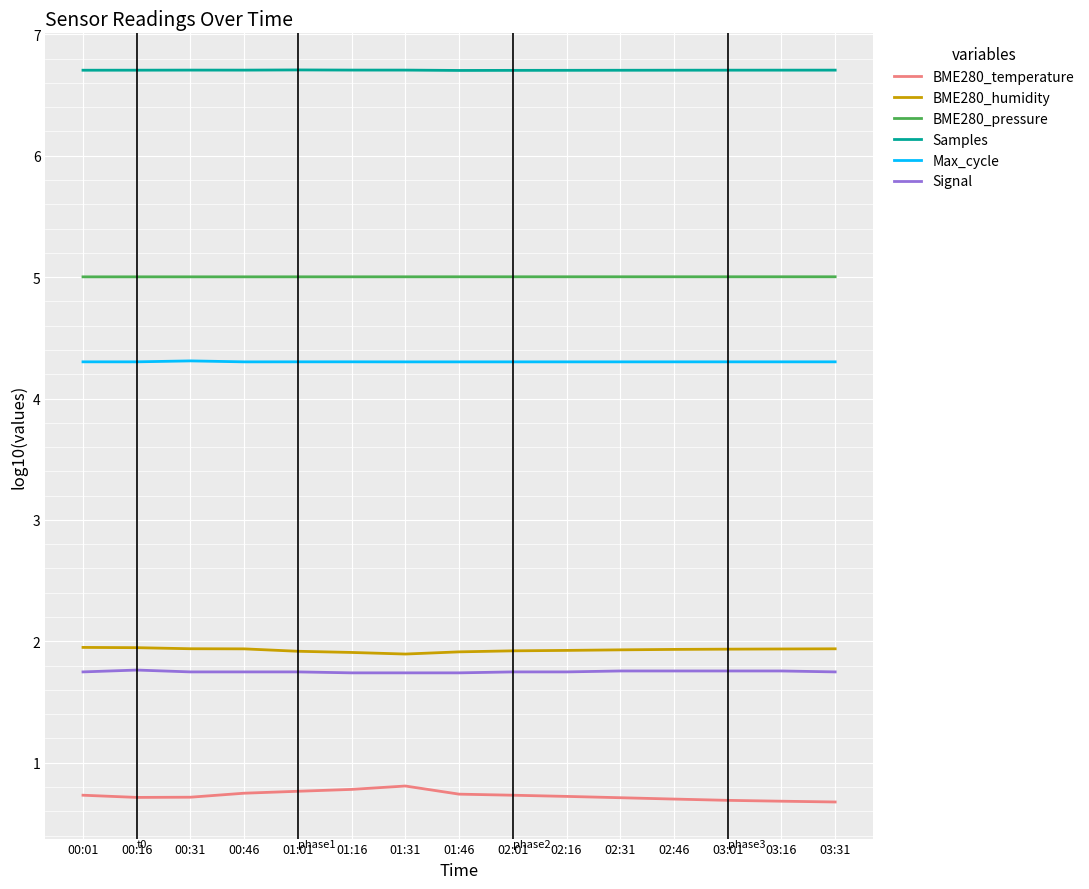

How many lines are shown in the chart?

6